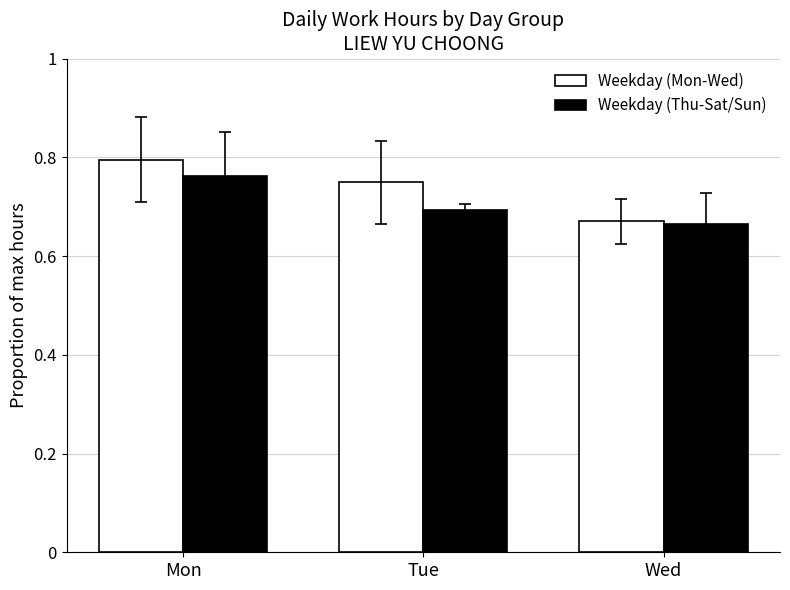

What is the sum of the Weekday (Mon-Wed) values at Mon and Wed?

1.5